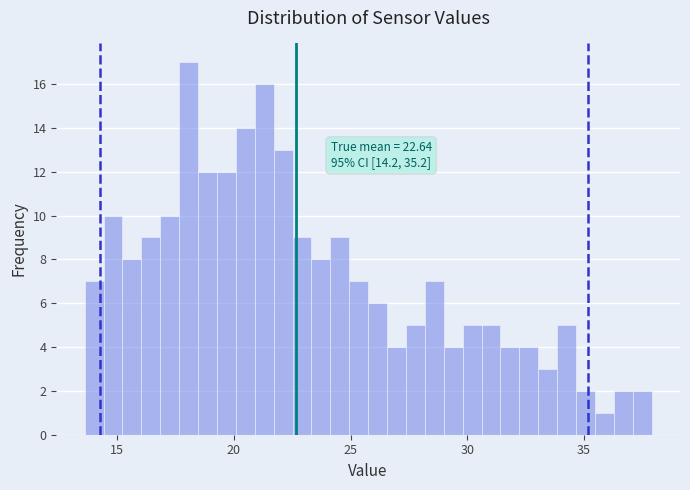

Read against the x-axis, roughly where is the centre of the tallest bar?

18.0